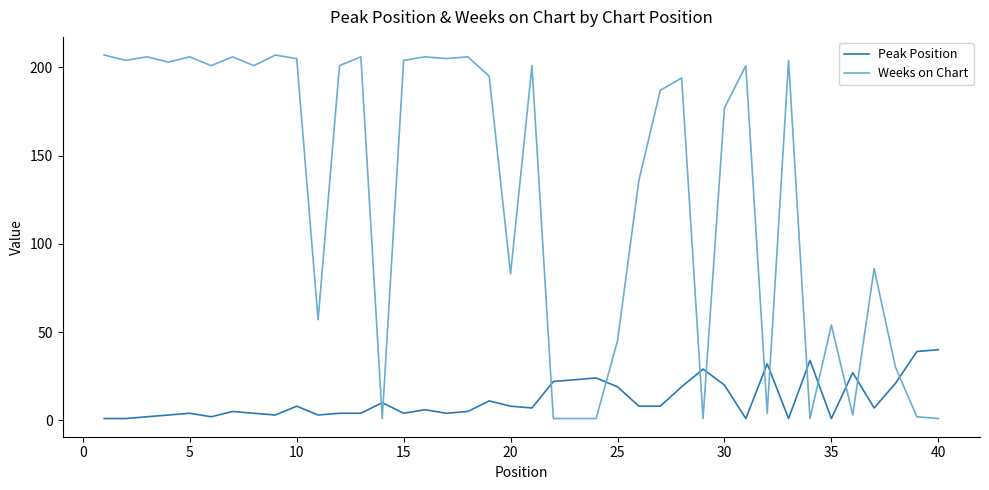

Which series has the largest total across all categories?

Weeks on Chart